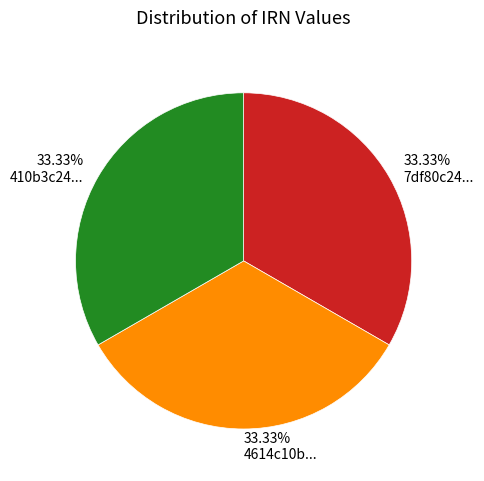

Is there a majority slice in this chart?

No